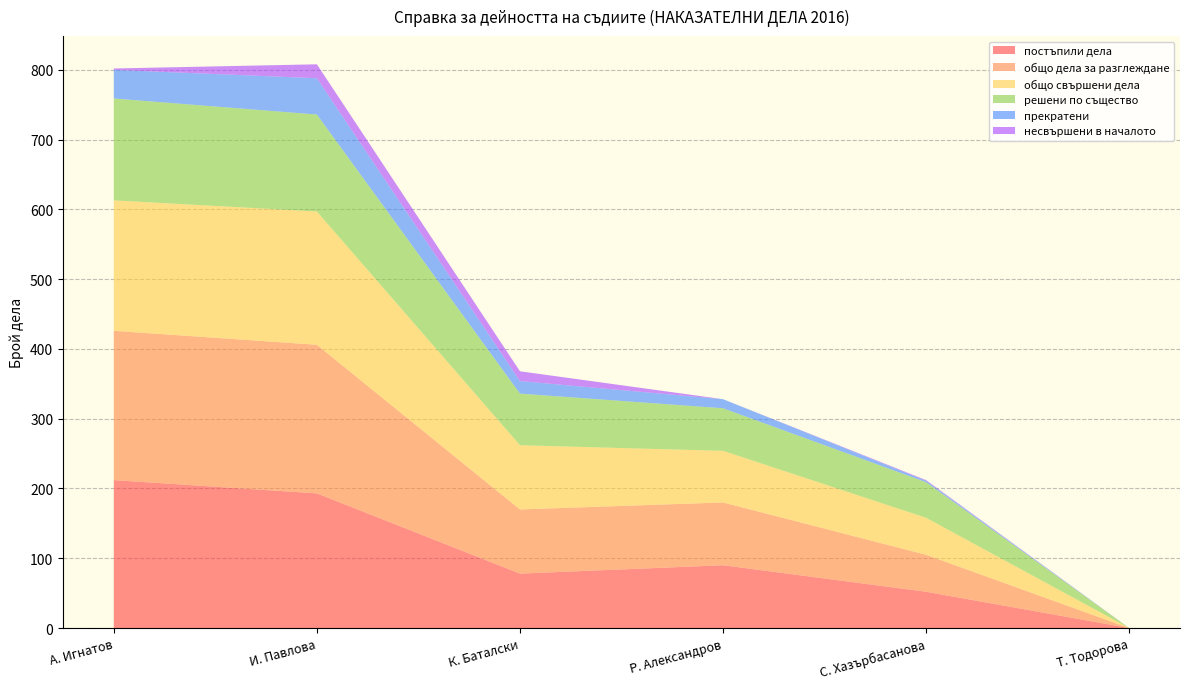

Reading right to left, transcribe all the data shown in this chart.

постъпили дела: 0	52	90	78	193	212
общо дела за разглеждане: 0	53	90	92	213	214
общо свършени дела: 0	53	74	92	191	187
решени по същество: 0	51	61	74	139	146
прекратени: 0	2	13	18	52	41
несвършени в началото: 0	1	0	14	20	2